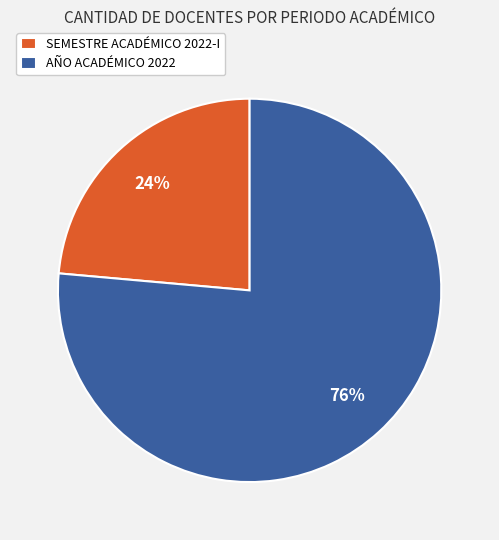

Which slice is the smallest?

SEMESTRE ACADÉMICO 2022-I